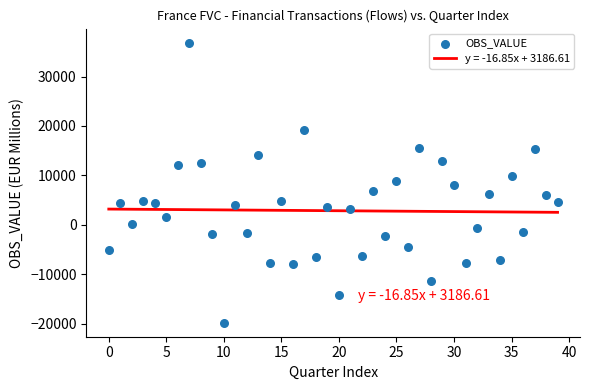

What is the range of Y values (max minus min)?

56679